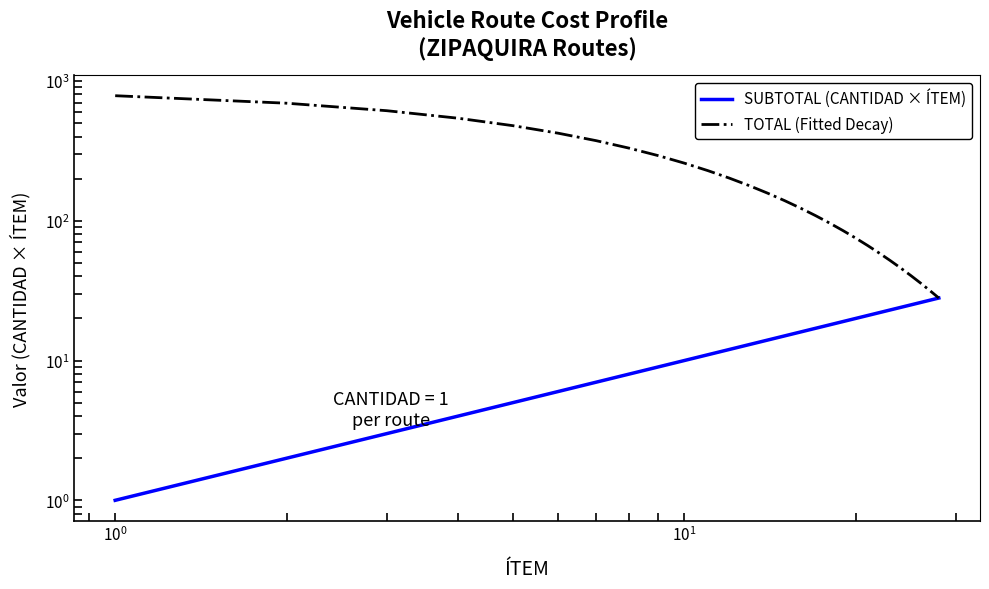

Reading left to right, what are all the values shown in this chart?

SUBTOTAL (CANTIDAD × ÍTEM): 1.0	2.0	3.0	4.0	5.0	6.0	7.0	8.0	9.0	10.0	11.0	12.0	13.0	14.0	15.0	16.0	17.0	18.0	19.0	20.0	21.0	22.0	23.0	24.0	25.0	26.0	27.0	28.0
TOTAL (Fitted Decay): 784.0	693.0	612.5	541.4	478.5	423.0	373.9	330.5	292.1	258.2	228.2	201.7	178.3	157.6	139.3	123.1	108.8	96.2	85.0	75.2	66.4	58.7	51.9	45.9	40.5	35.8	31.7	28.0